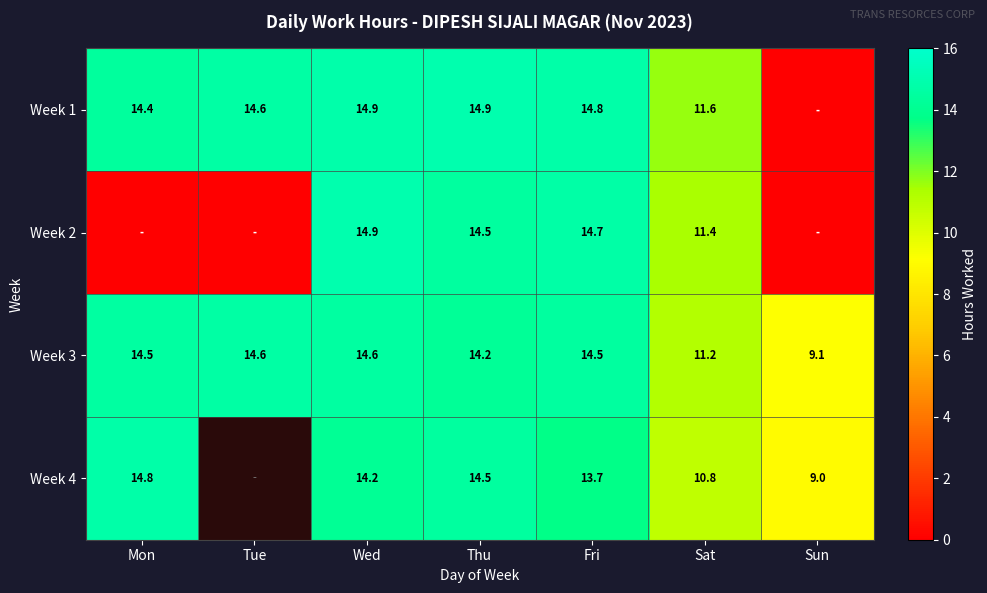

Where is Week 3 nearest to the value 11?

Sat